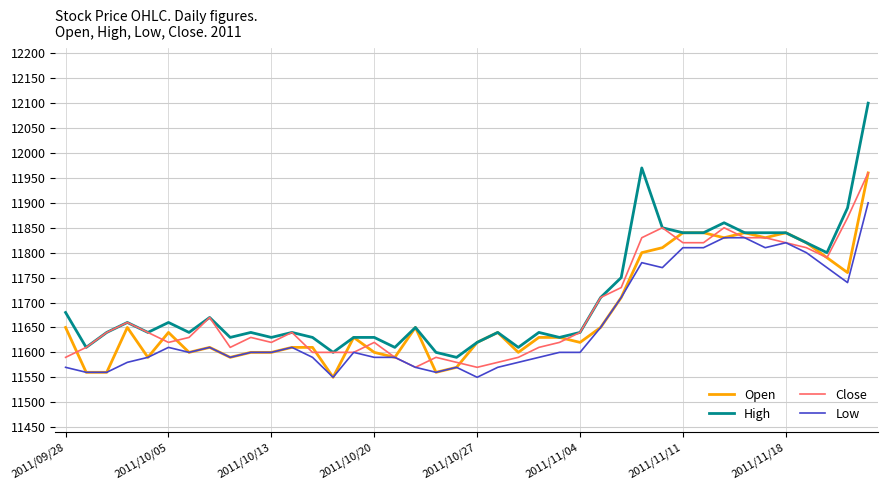

How many lines are shown in the chart?

4